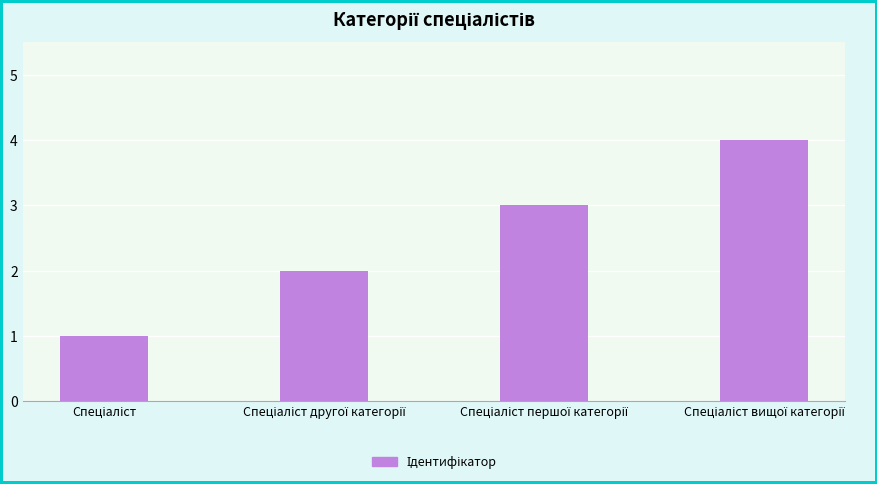

What is the minimum value shown in the chart?

1